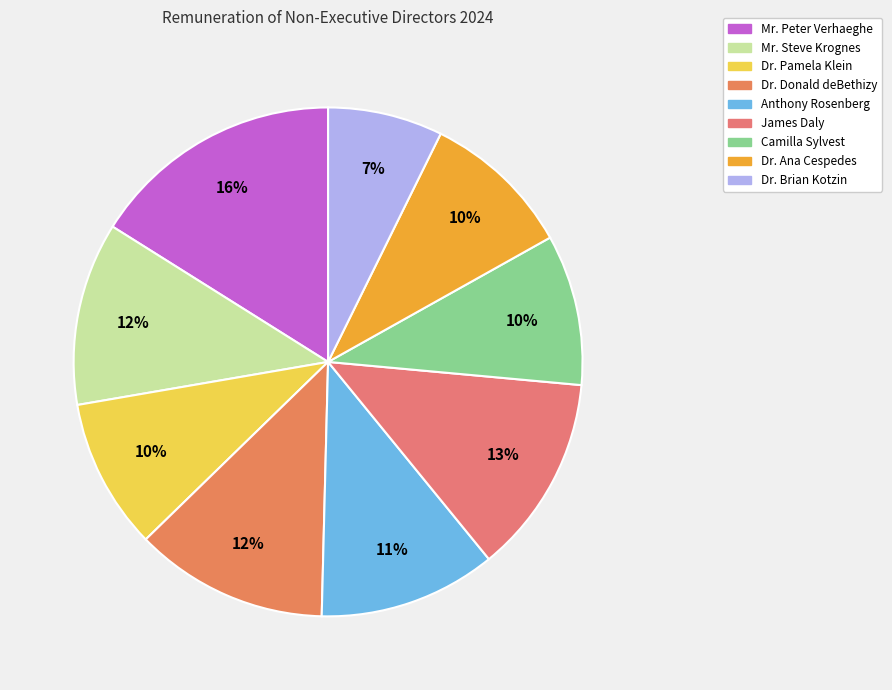

Which category has the biggest portion of the pie?

Mr. Peter Verhaeghe